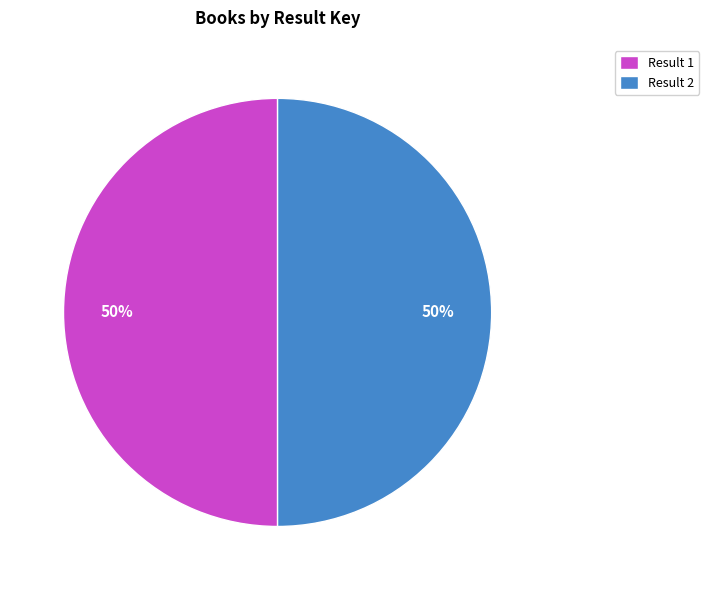

How many segments does this pie chart have?

2